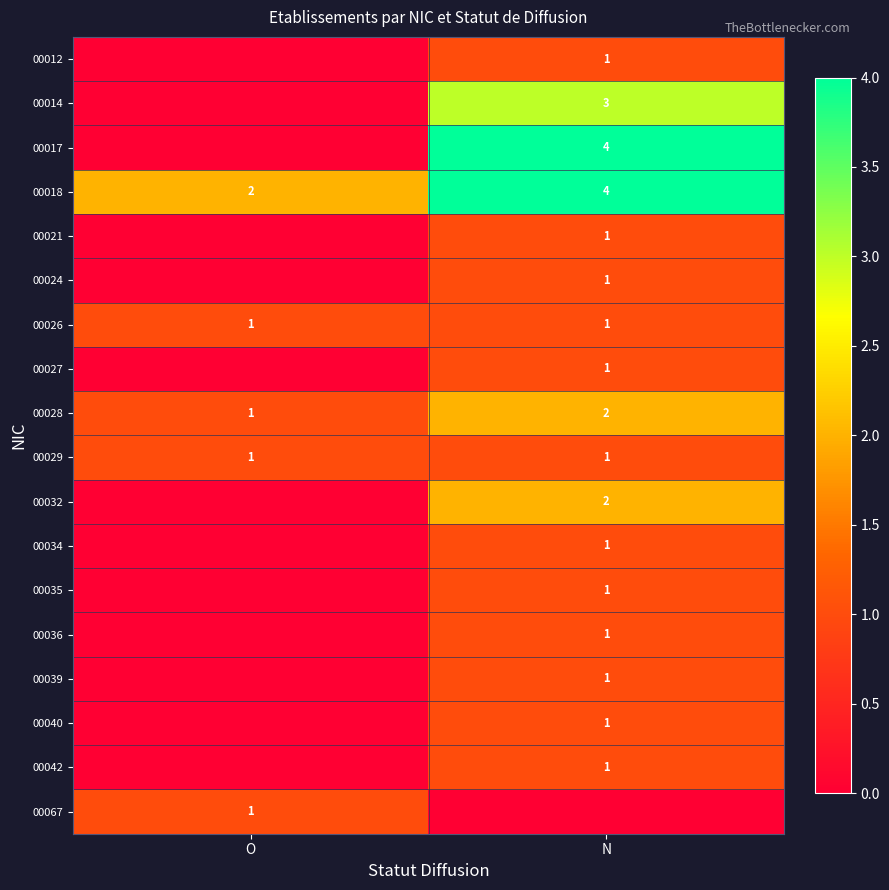

What is the sum of all 00018 values?

6